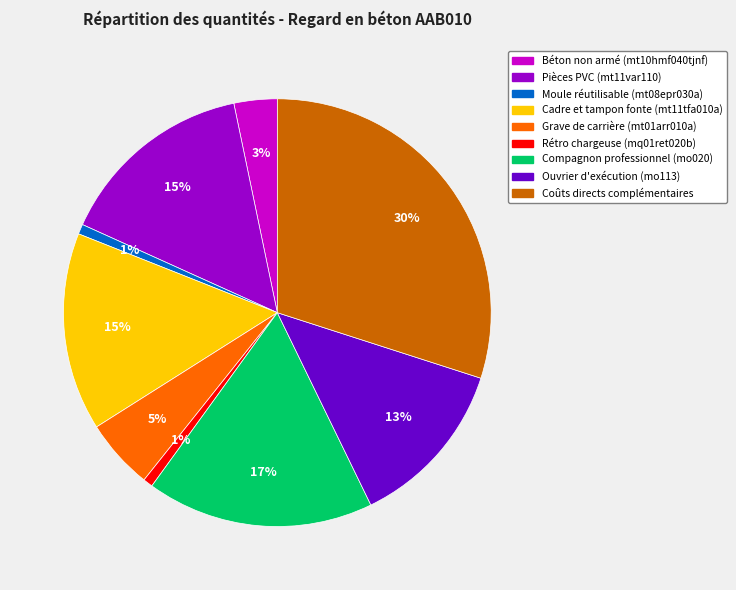

What is the largest slice in the pie chart?

Coûts directs complémentaires